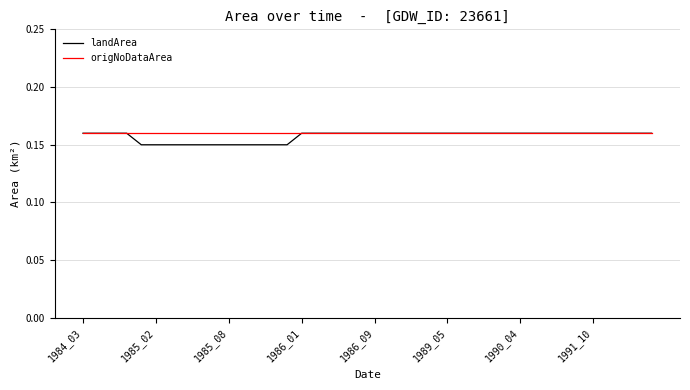

What are all the series names shown in the legend?

landArea, origNoDataArea